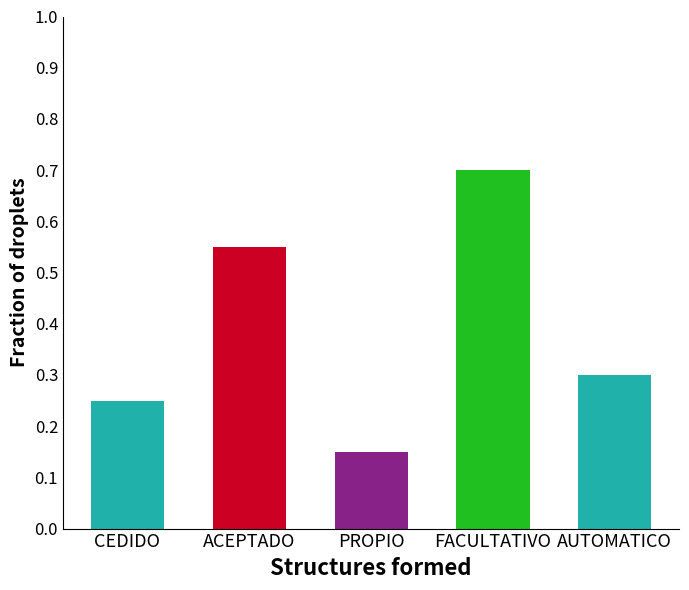

Reading left to right, what are all the values shown in this chart?

0.2	0.6	0.1	0.7	0.3